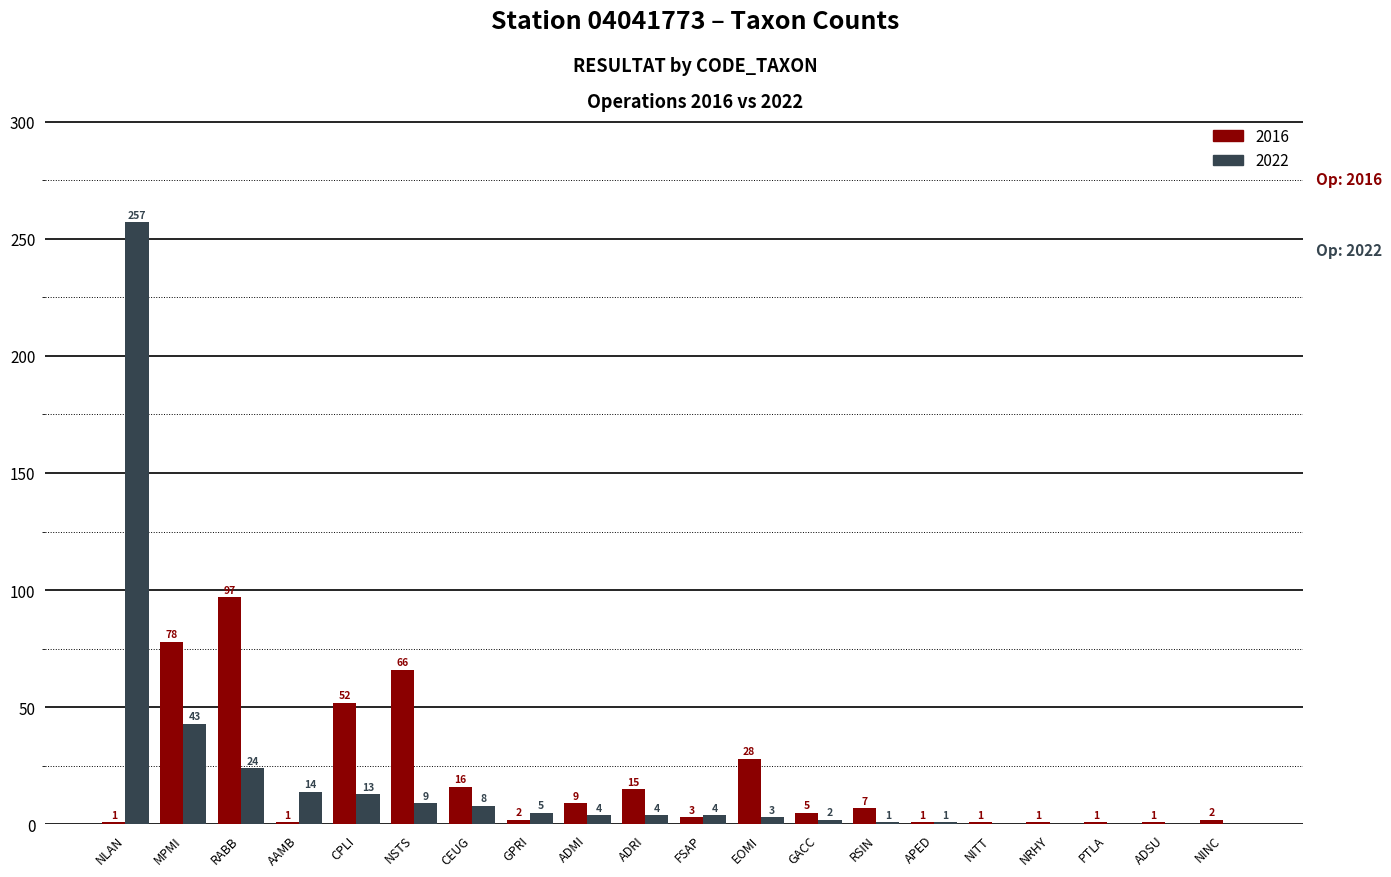

The 2022 series shows 257 at NLAN. True or false?

True